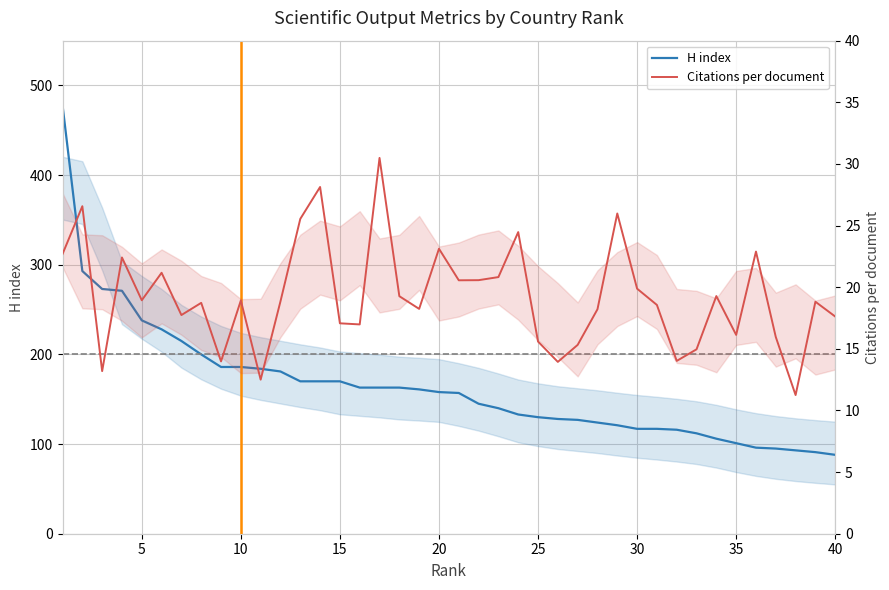

True or false: H index and Citations per document intersect in this chart.

False